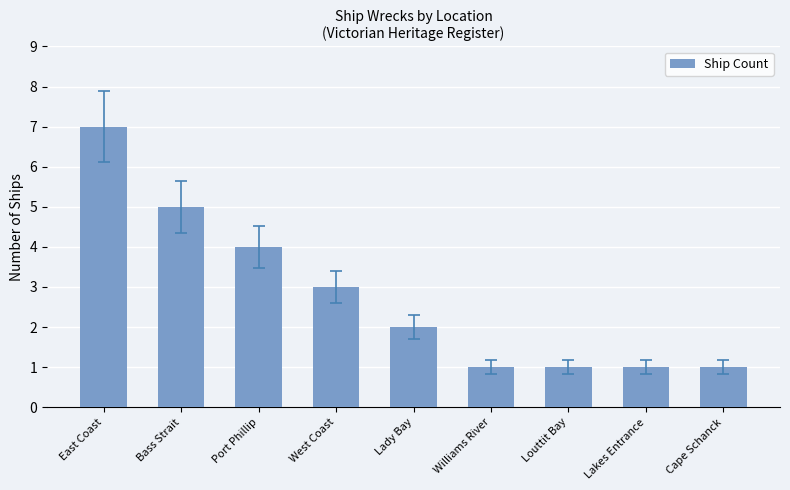

True or false: the data shows 1 at Williams River.

True